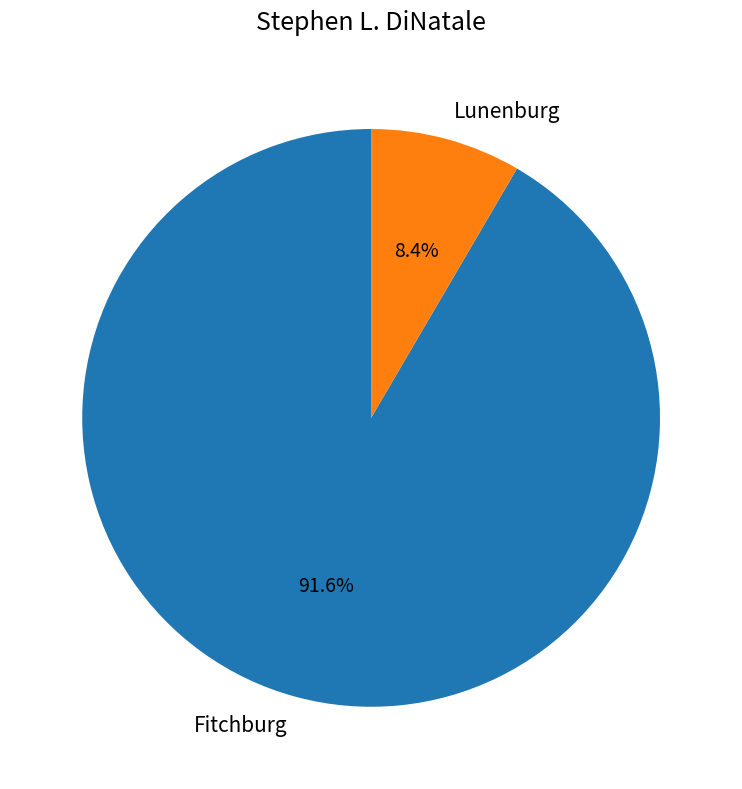

To the nearest percent, what portion does Fitchburg represent?

92%